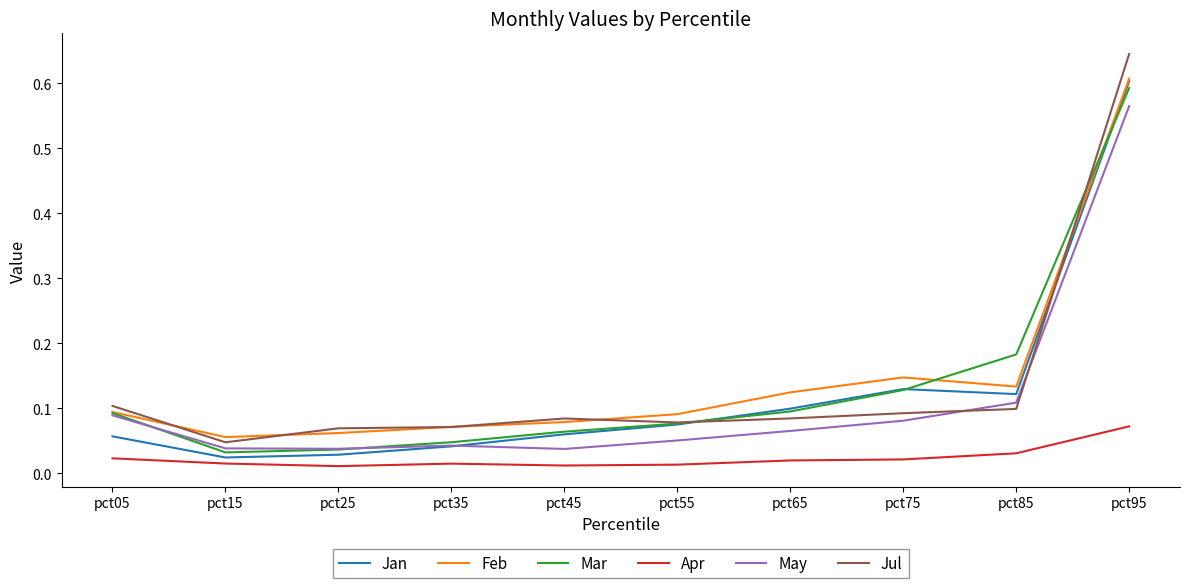

At which category is the sum across all series the highest?

pct95